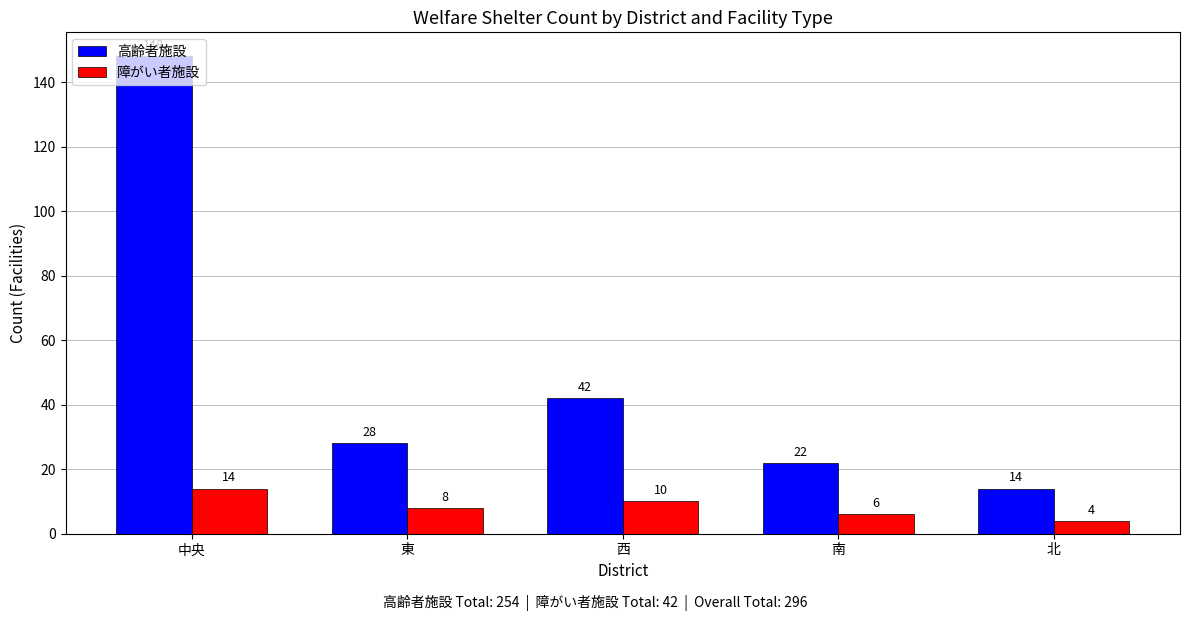

What is the smallest value displayed?

4